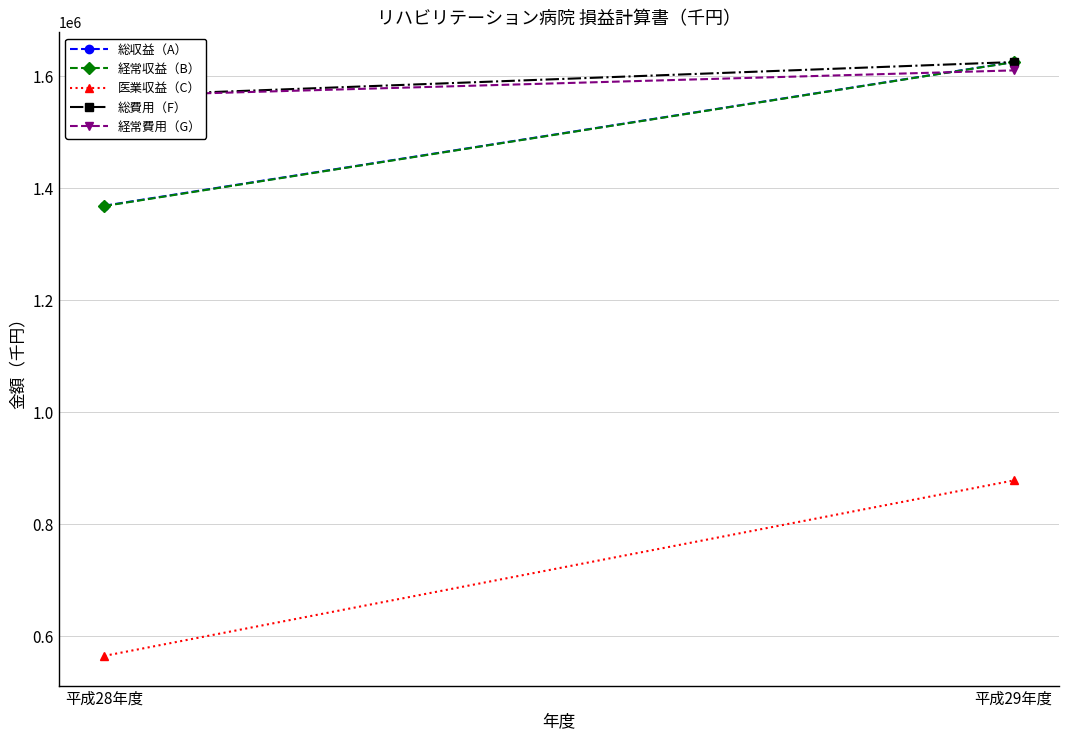

Is this an area chart (filled region under the line)?

No